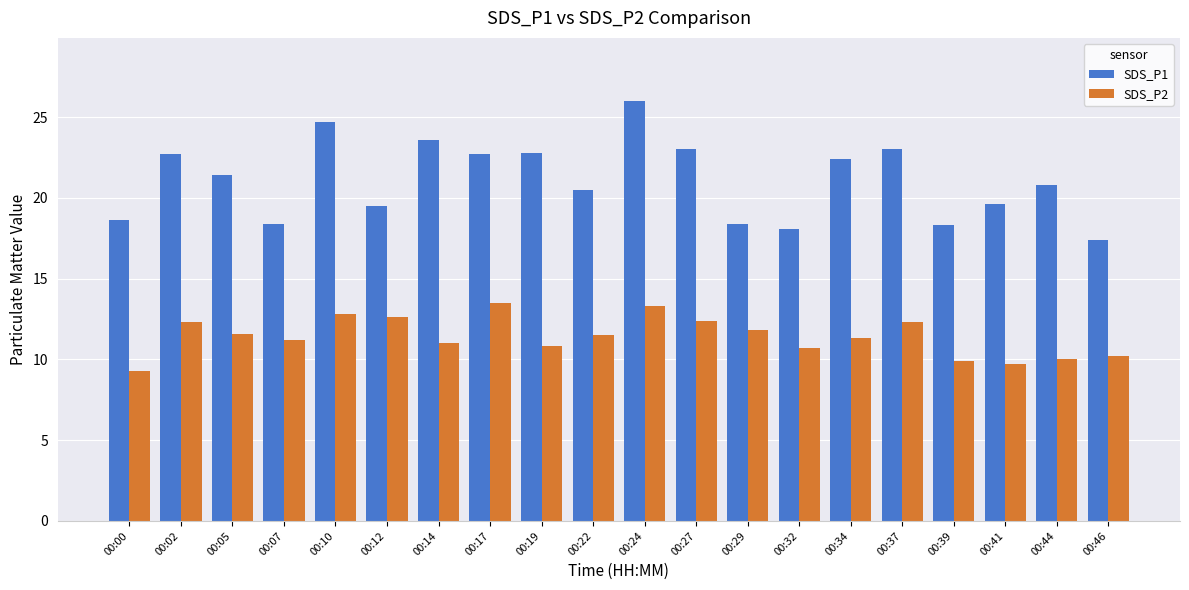

At 00:10, list the series in order from largest to smallest.

SDS_P1, SDS_P2